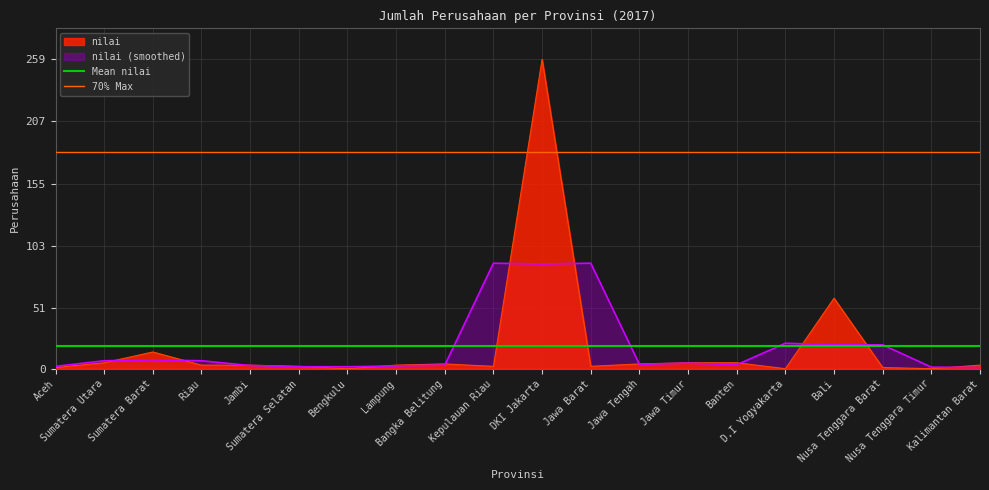

How many distinct data groups are displayed?

2